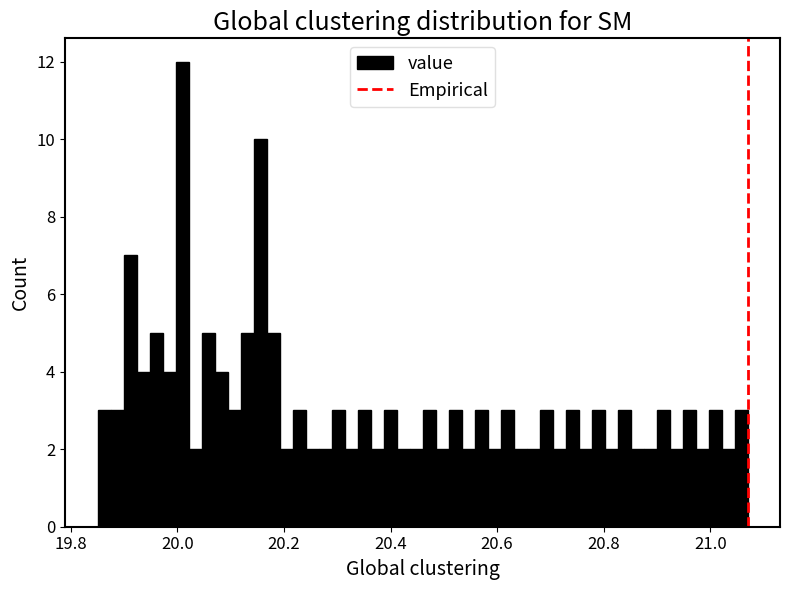

Around what value on the x-axis is the tallest bar? Give the approximate position of its centre, as read against the axis.

20.00